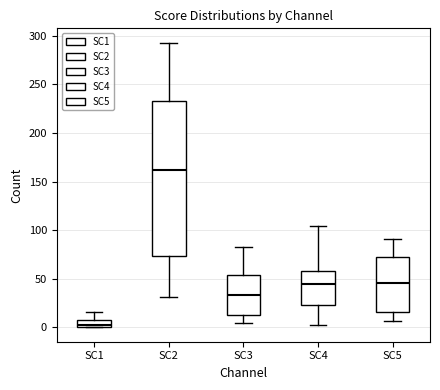

Comparing the boxes themselves (not the whiskers), which one is the tallest?

SC2